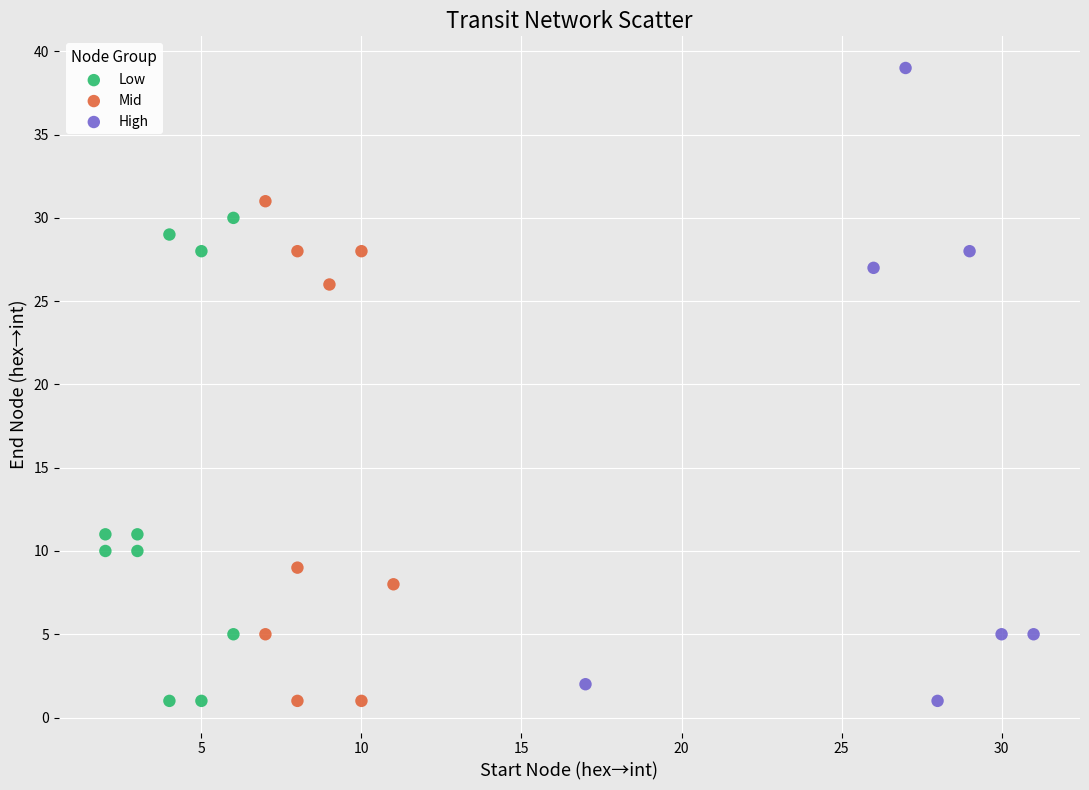

What are all the series names shown in the legend?

Low, Mid, High